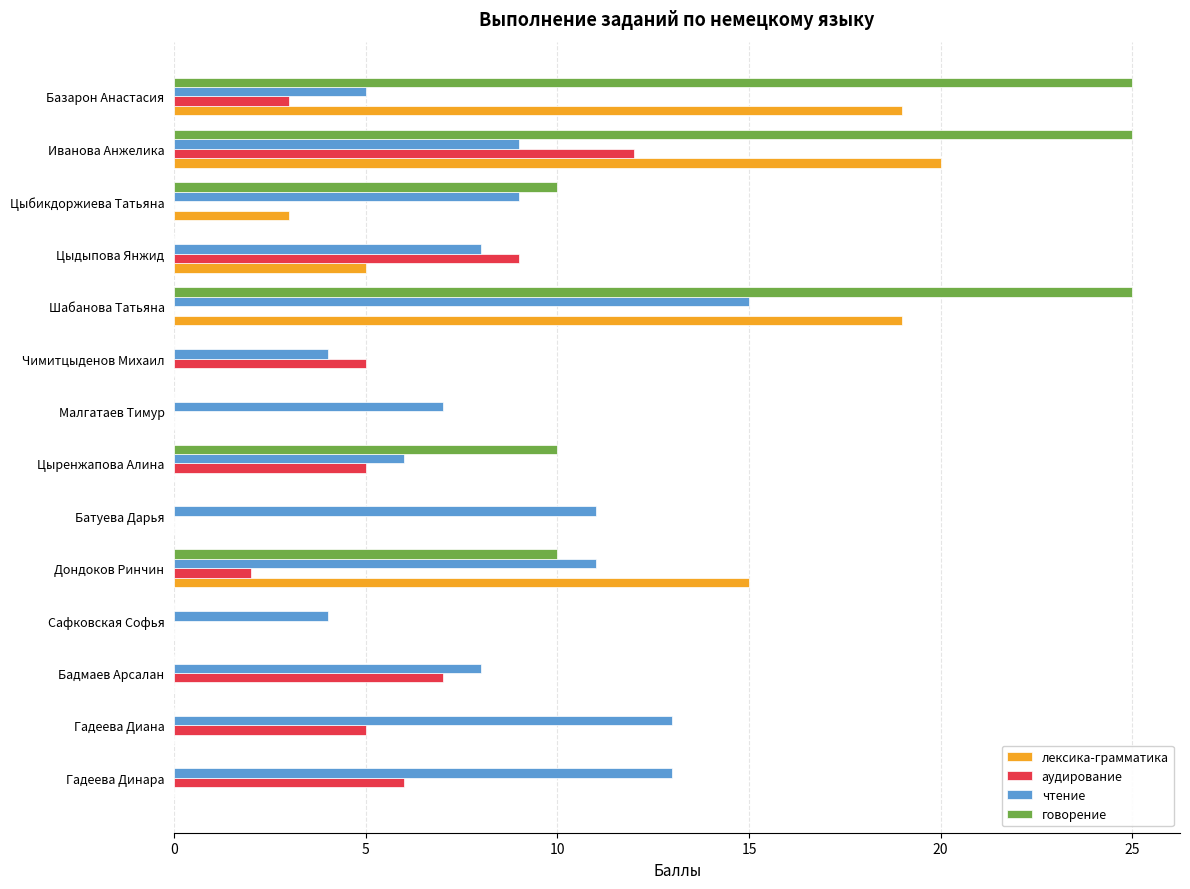

What is the sum of the чтение values at Сафковская Софья and Бадмаев Арсалан?

12